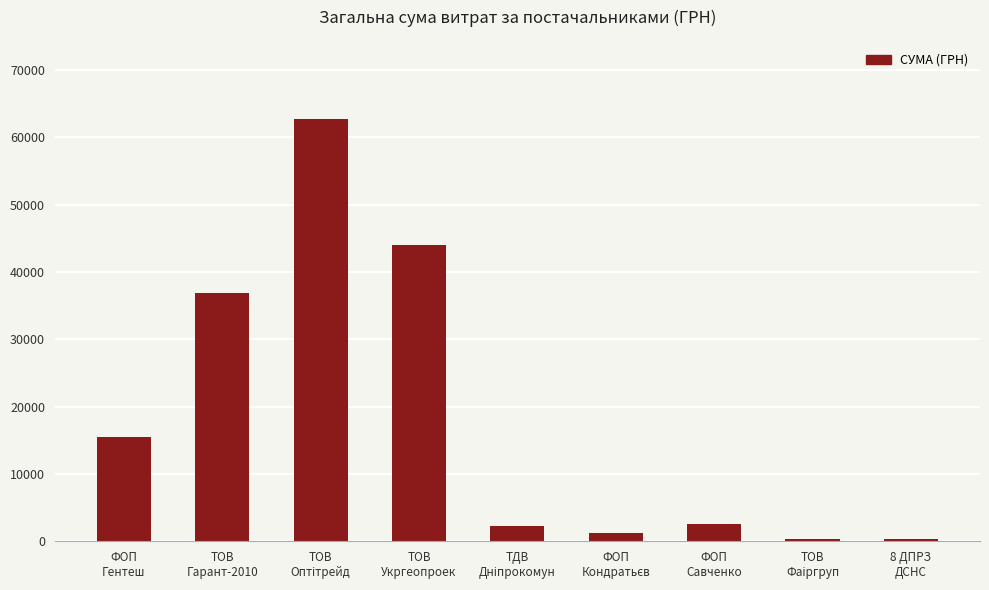

What is the difference between the second highest and second lowest values?

43572.8